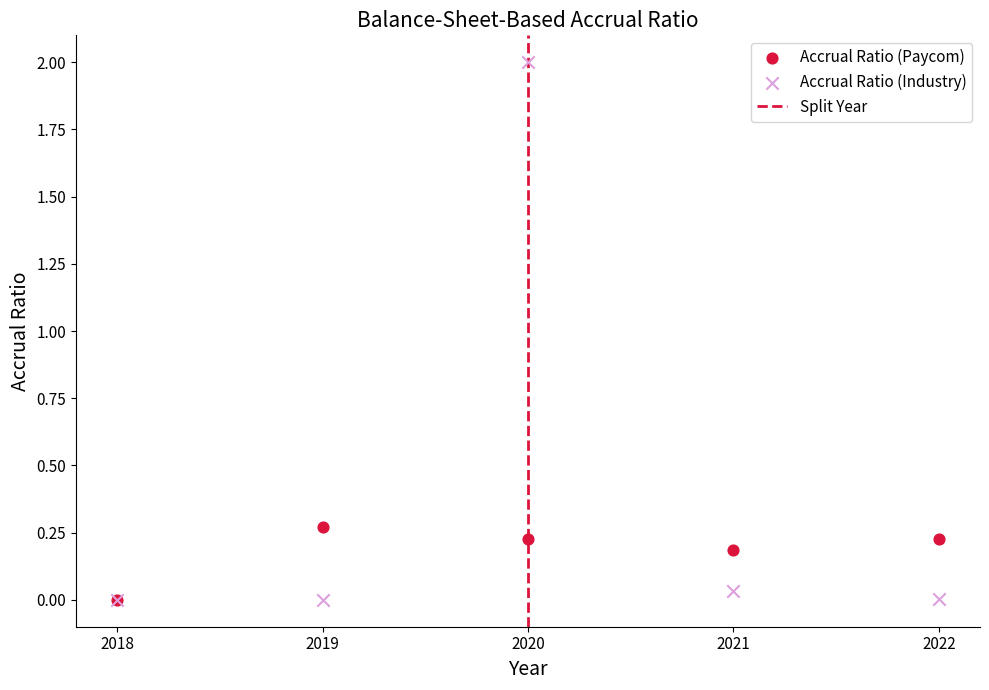

Which series has the largest Y range (max minus min)?

Accrual Ratio (Industry)